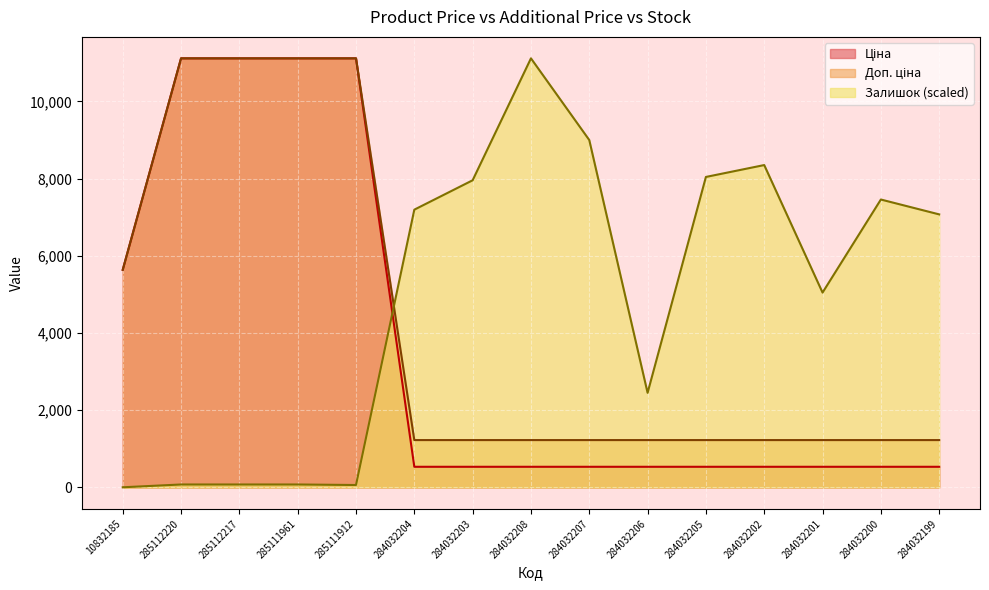

True or false: Залишок and Ціна cross at least once.

True